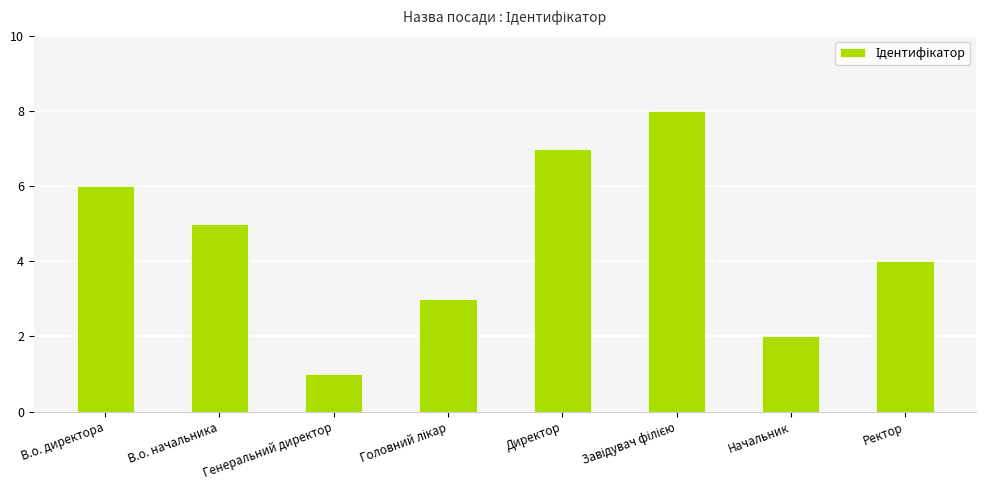

What position from the right is Начальник?

2